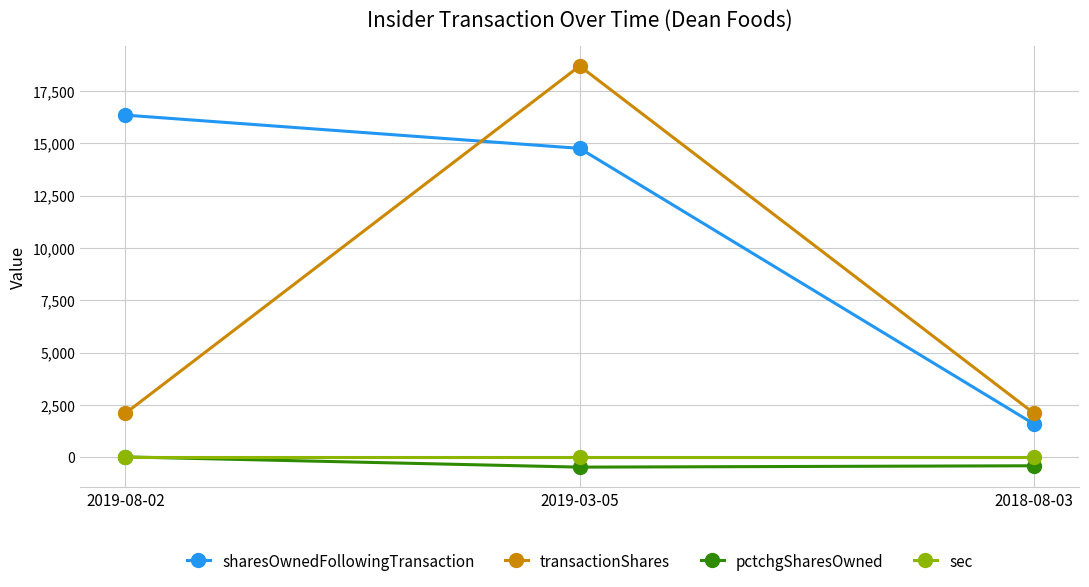

What is the average value of the pctchgSharesOwned series?

-290